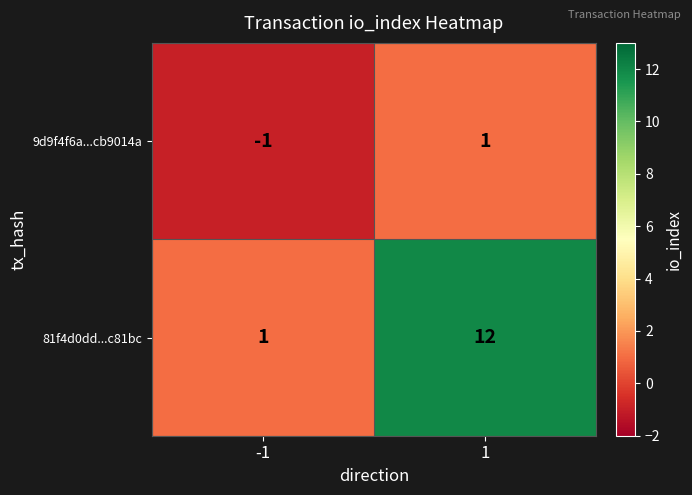

What is the maximum value for 81f4d0dd...c81bc?

12